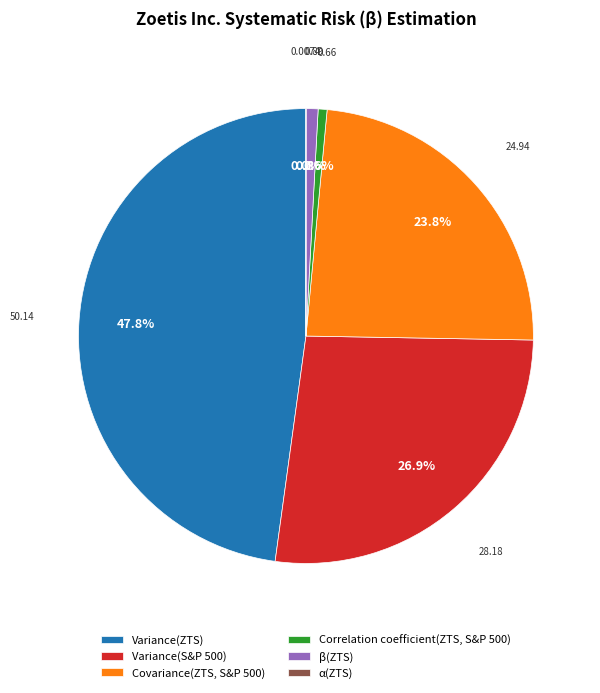

What is the largest slice in the pie chart?

Variance(ZTS)